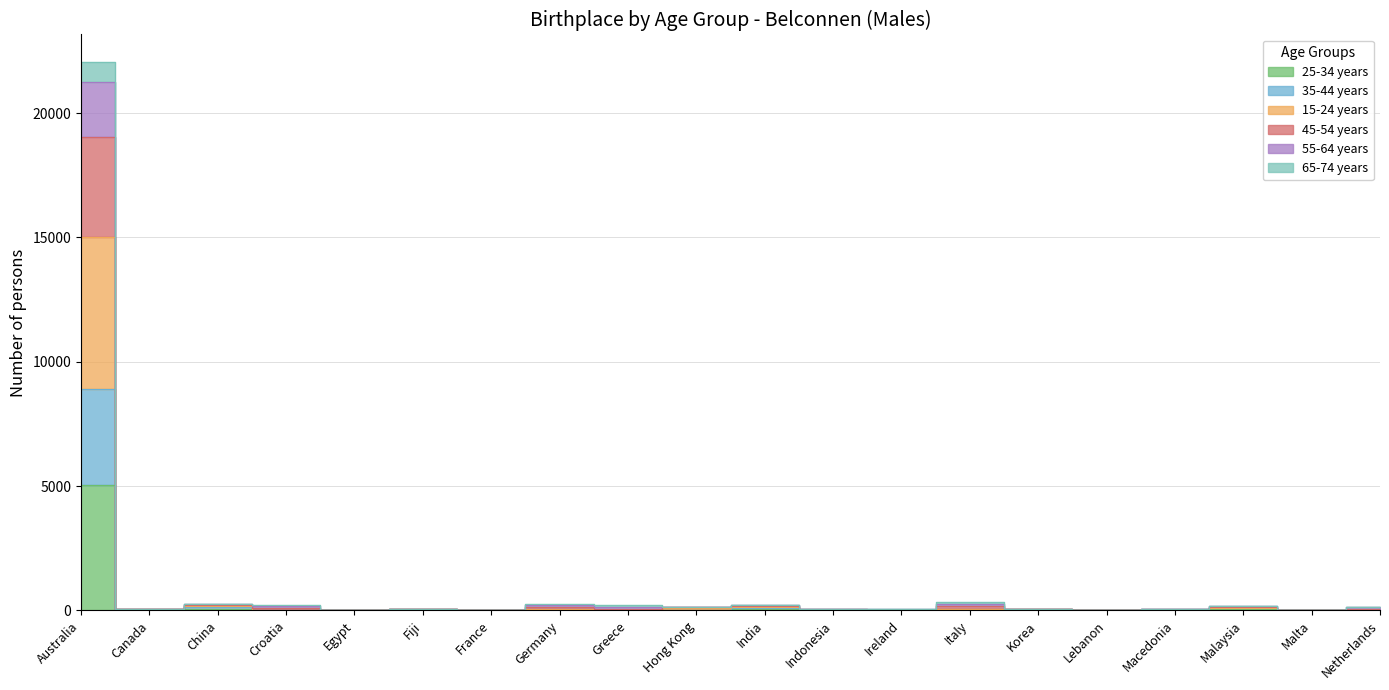

At which category is the sum across all series the highest?

Australia